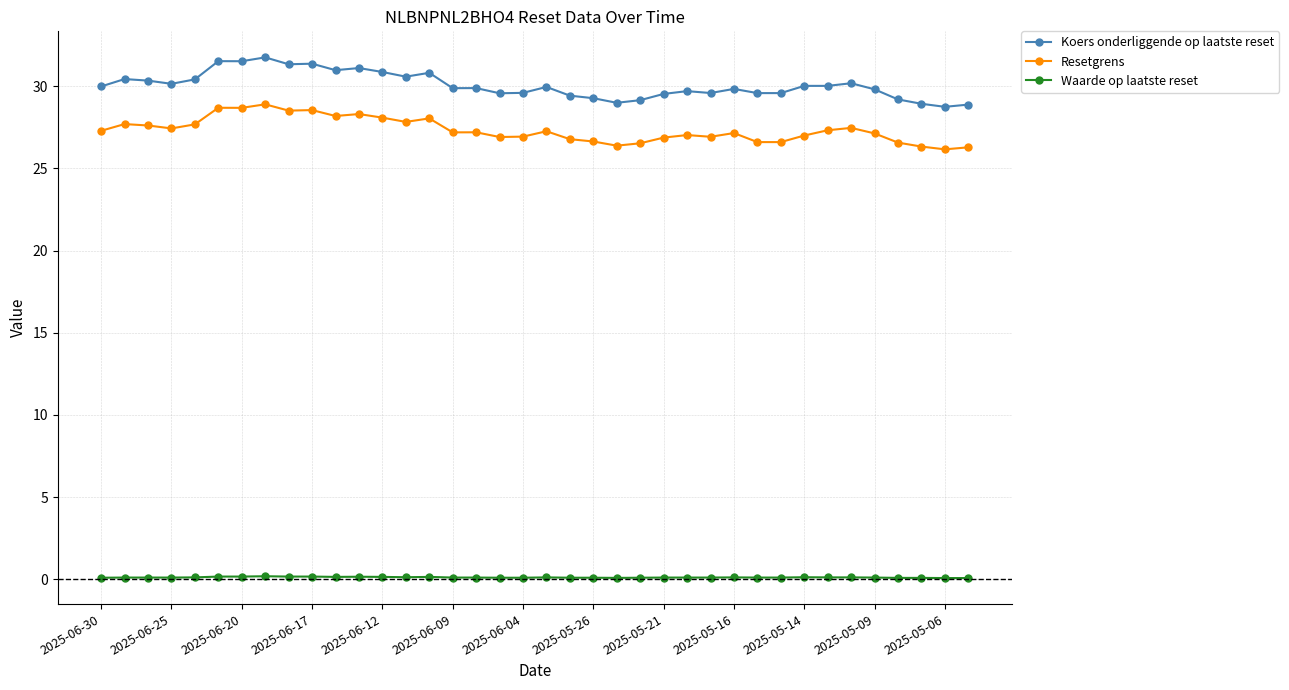

What is the greatest value displayed?

31.8